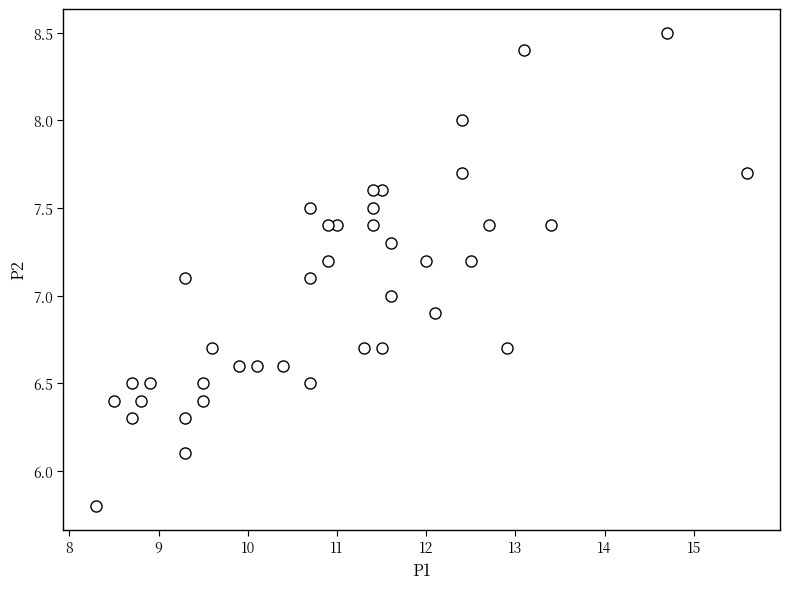

What is the range of Y values (max minus min)?

2.7